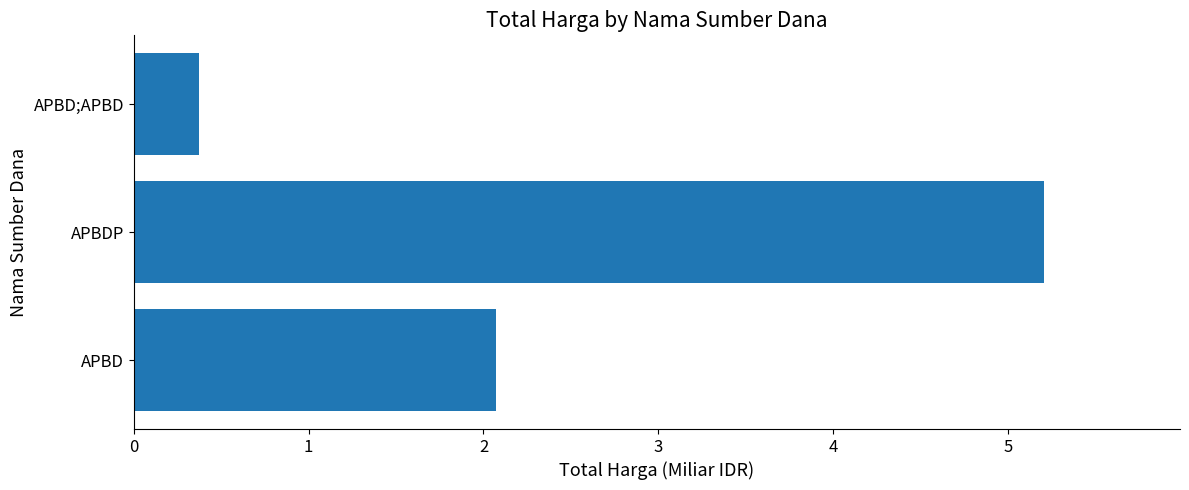

Reading bottom to top, extract all data points from this chart.

APBD=2.1	APBDP=5.2	APBD;APBD=0.4